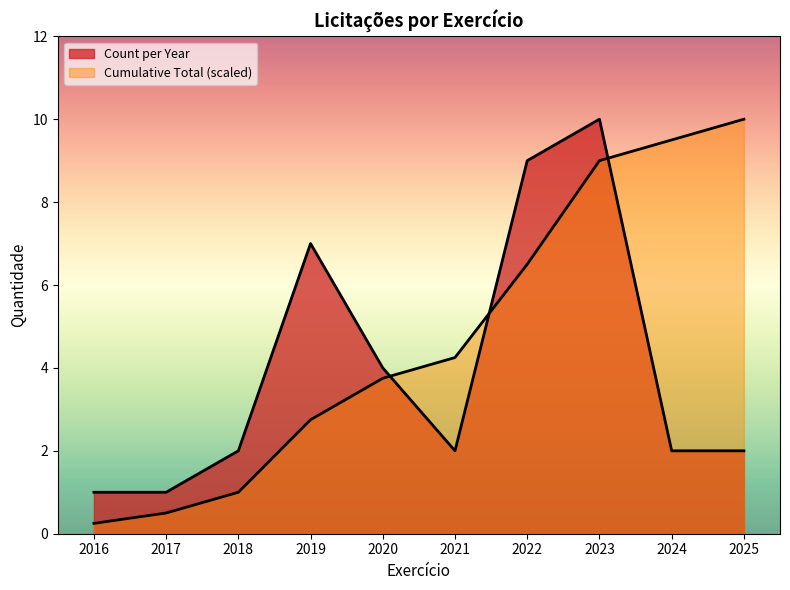

How many lines are shown in the chart?

2